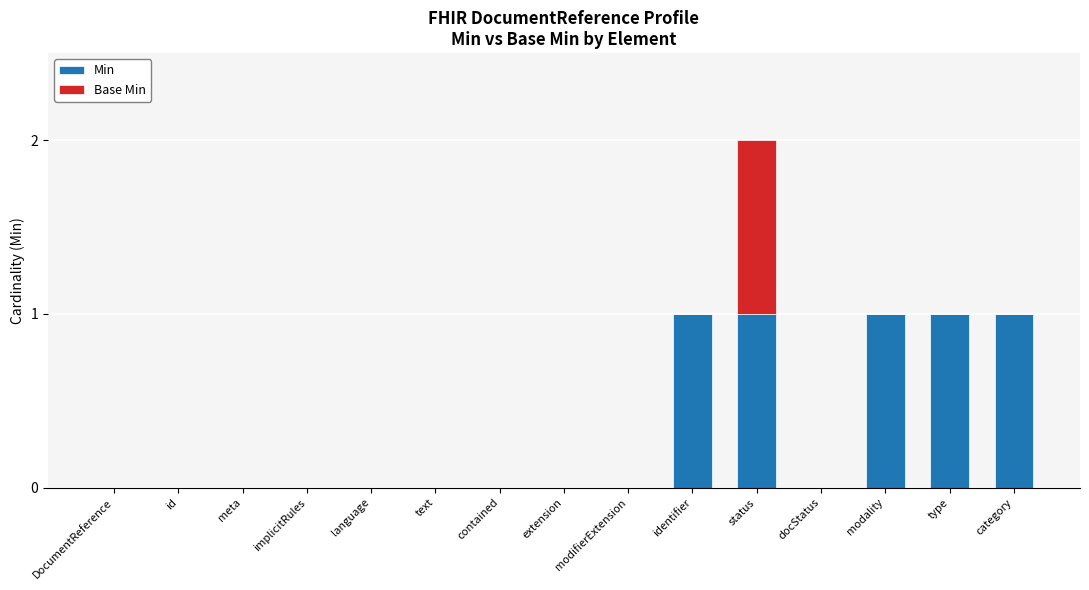

The value of Min at category is 1. True or false?

True